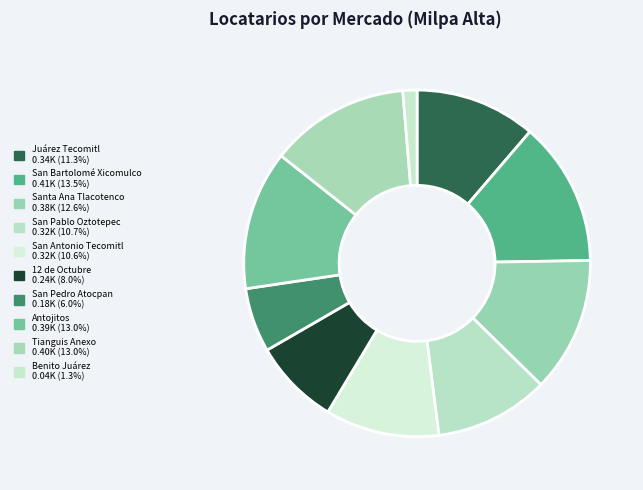

True or false: San Bartolomé Xicomulco accounts for 13% of the total.

True